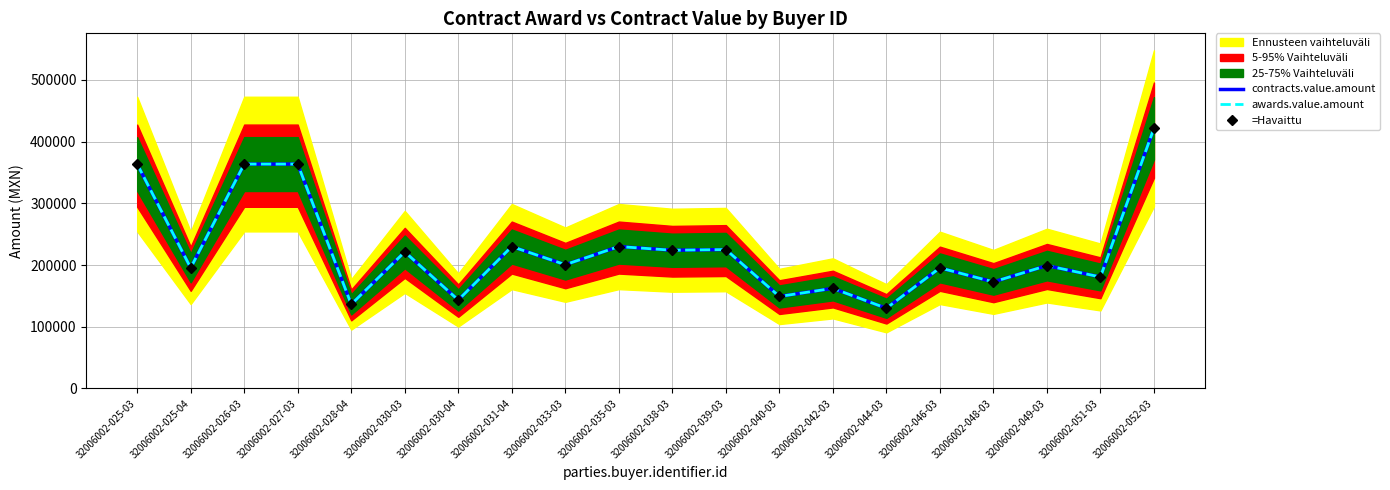

Which series has the largest total across all categories?

contracts.value.amount